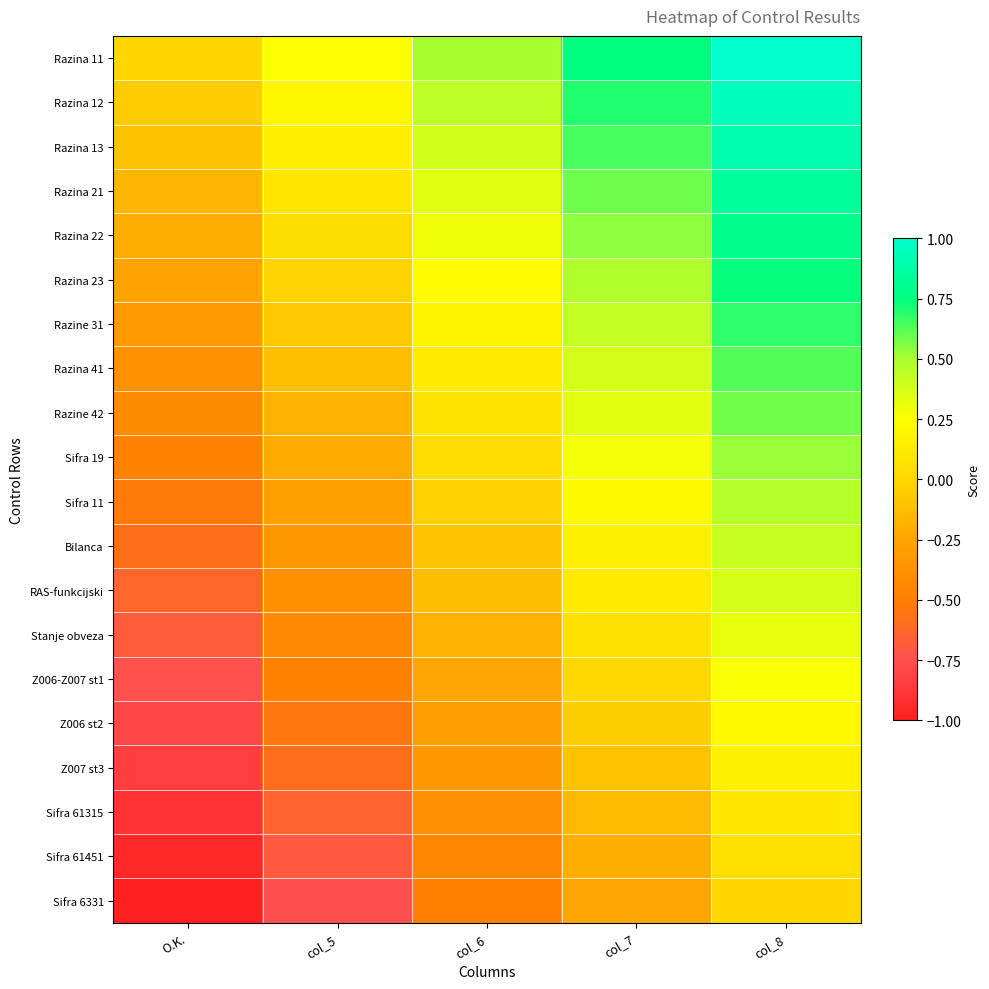

At how many categories does at least one series exceed 0?

4